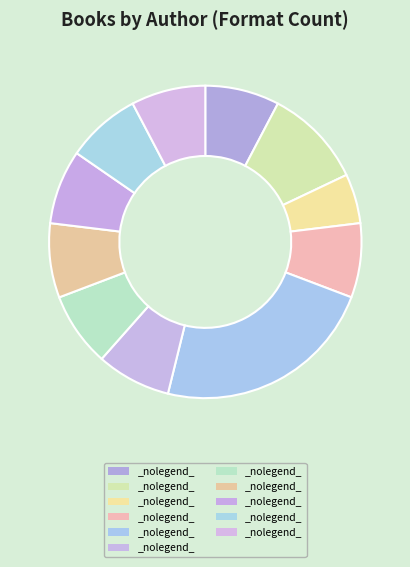

How many segments does this pie chart have?

11